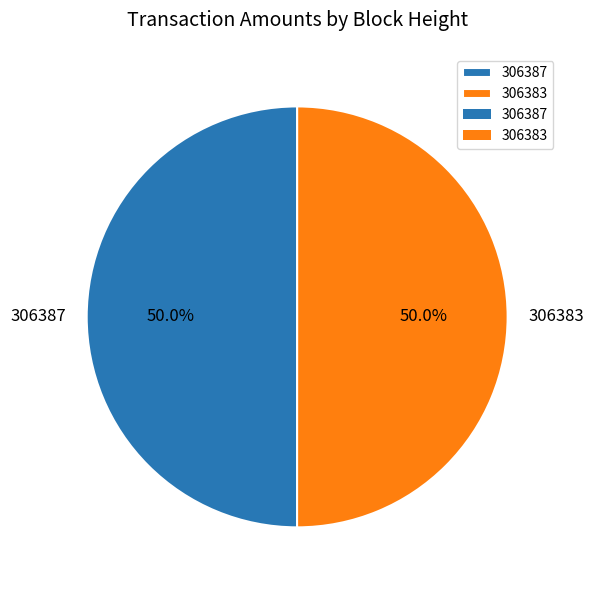

Approximately how many times larger is the value at 306387 compared to 306383?

1.0